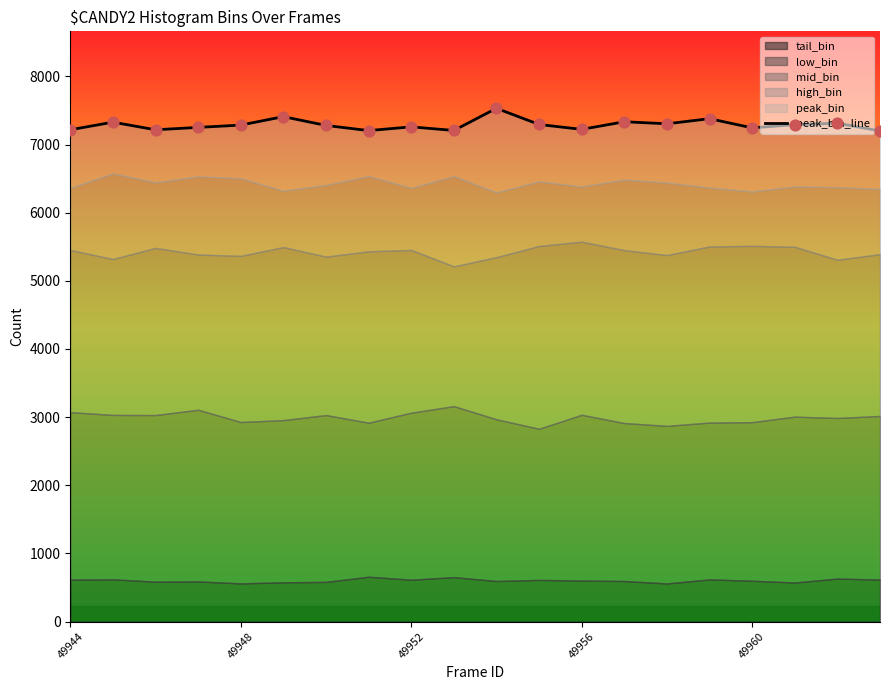

Between 15 and 13, which is larger?

15